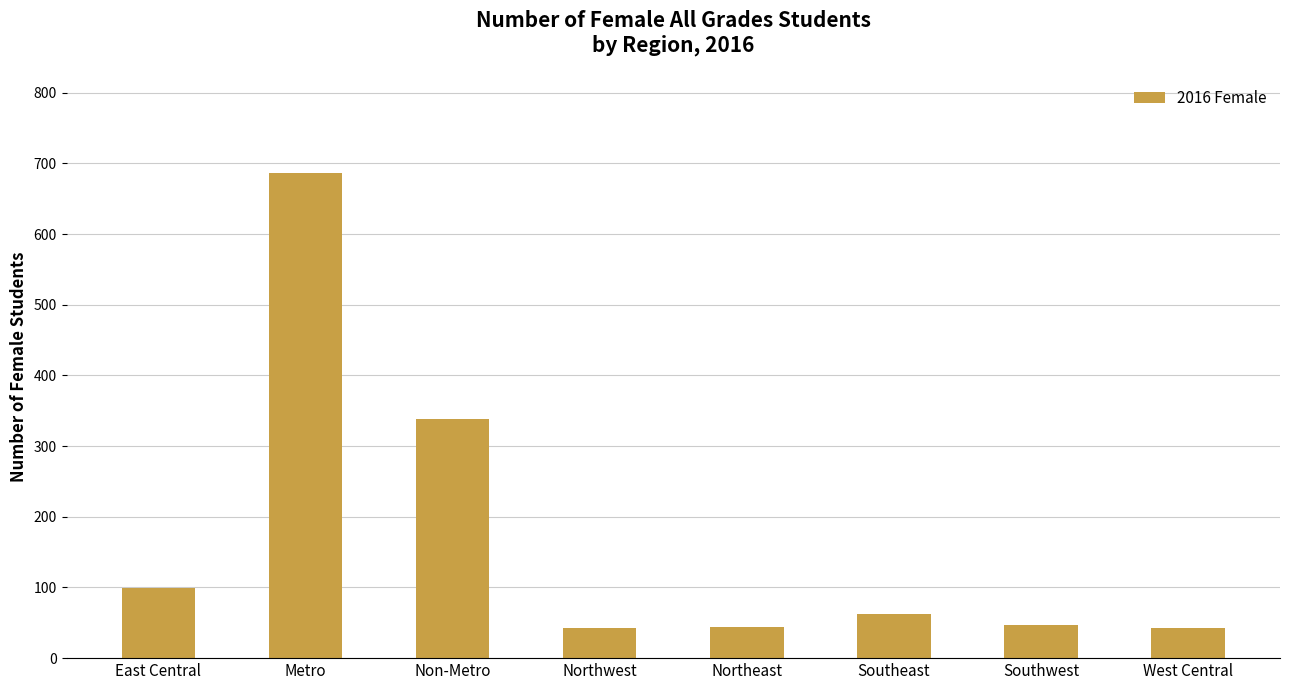

True or false: the data shows 43 at Northwest.

True